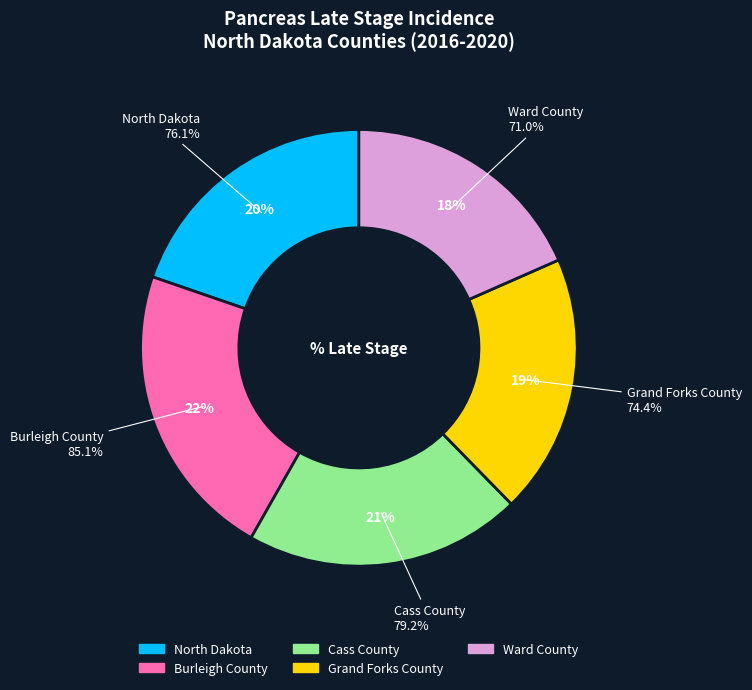

How many segments does this pie chart have?

5